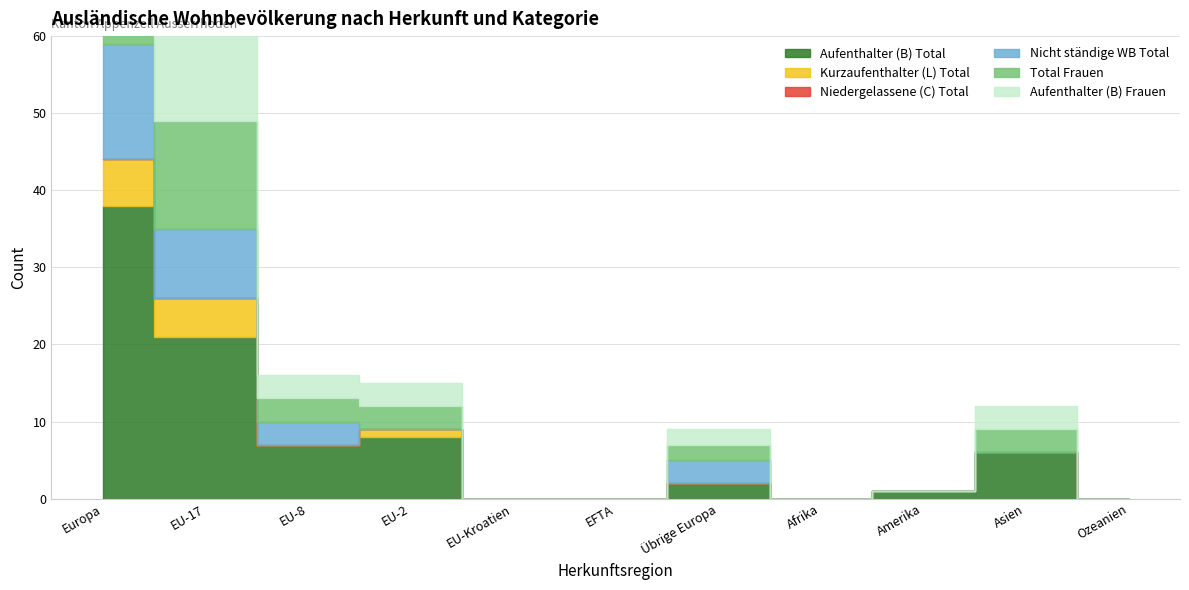

How many values in Aufenthalter (B) Total are above zero?

7